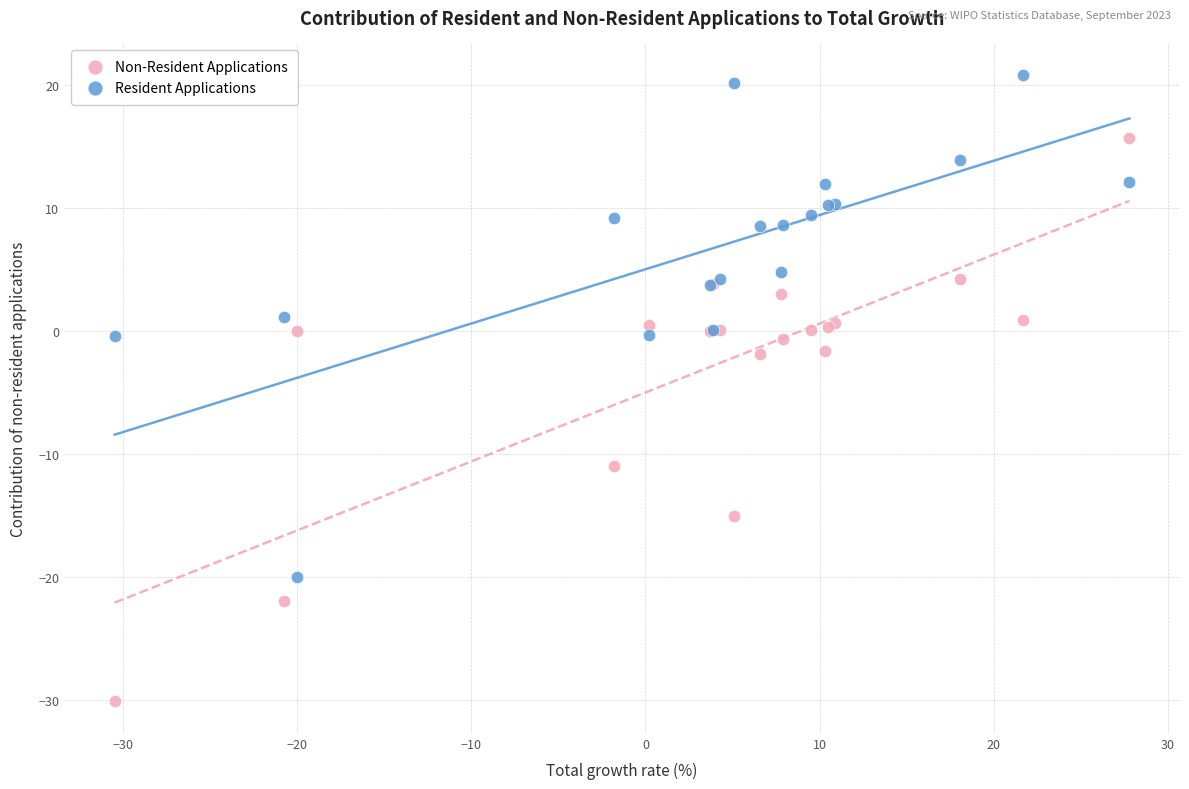

Which series has the largest Y range (max minus min)?

Non-Resident Applications